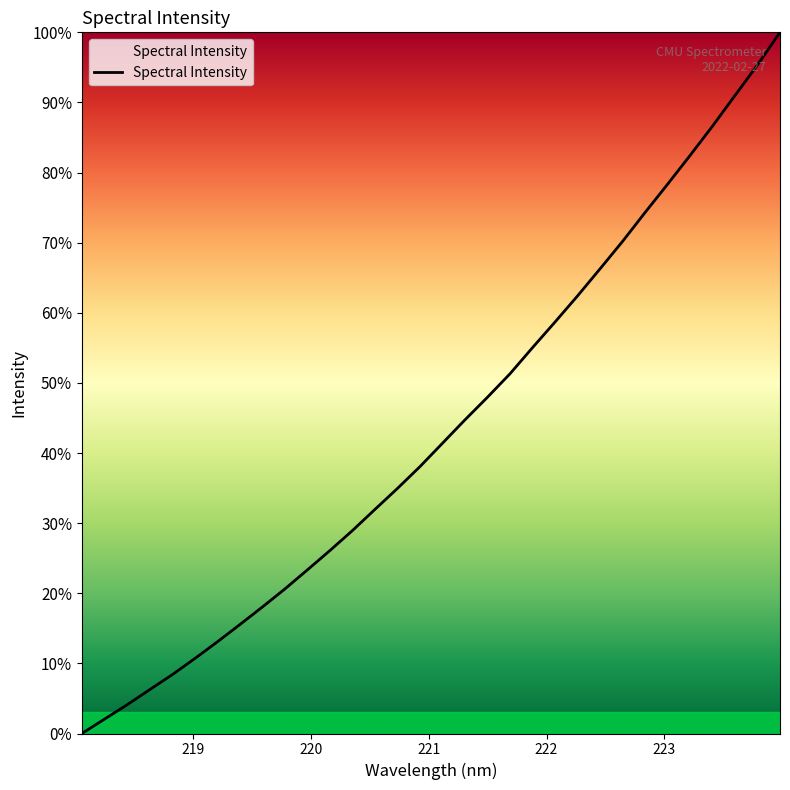

Reading right to left, transcribe all the data shown in this chart.

100.0	95.4	91.0	86.6	82.4	78.3	74.3	70.2	66.3	62.4	58.7	55.0	51.3	48.0	44.7	41.4	38.1	34.9	32.0	28.9	26.1	23.3	20.6	18.0	15.5	13.1	10.7	8.4	6.2	4.1	2.0	0.0